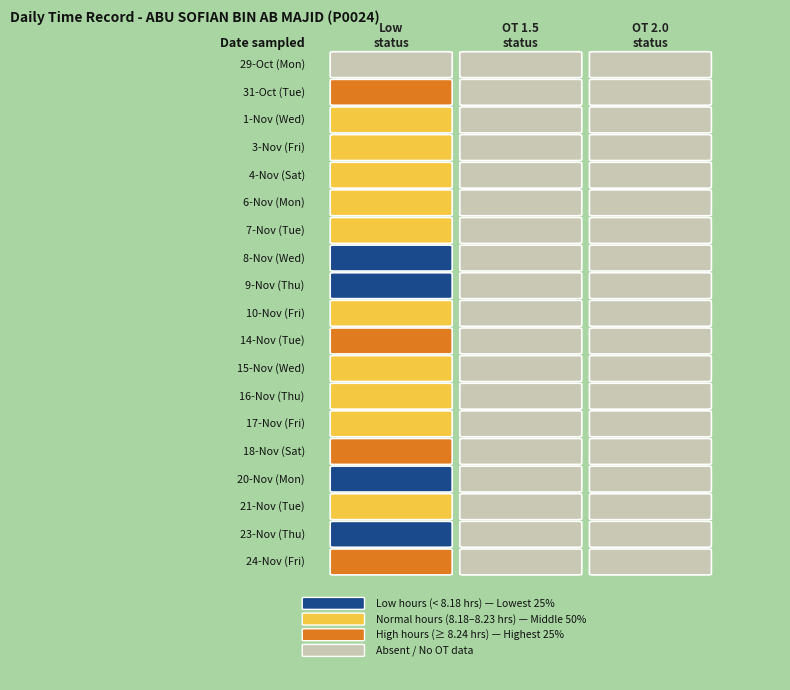

Is it true that OT 2.0 equals 0.0 at 10?

True